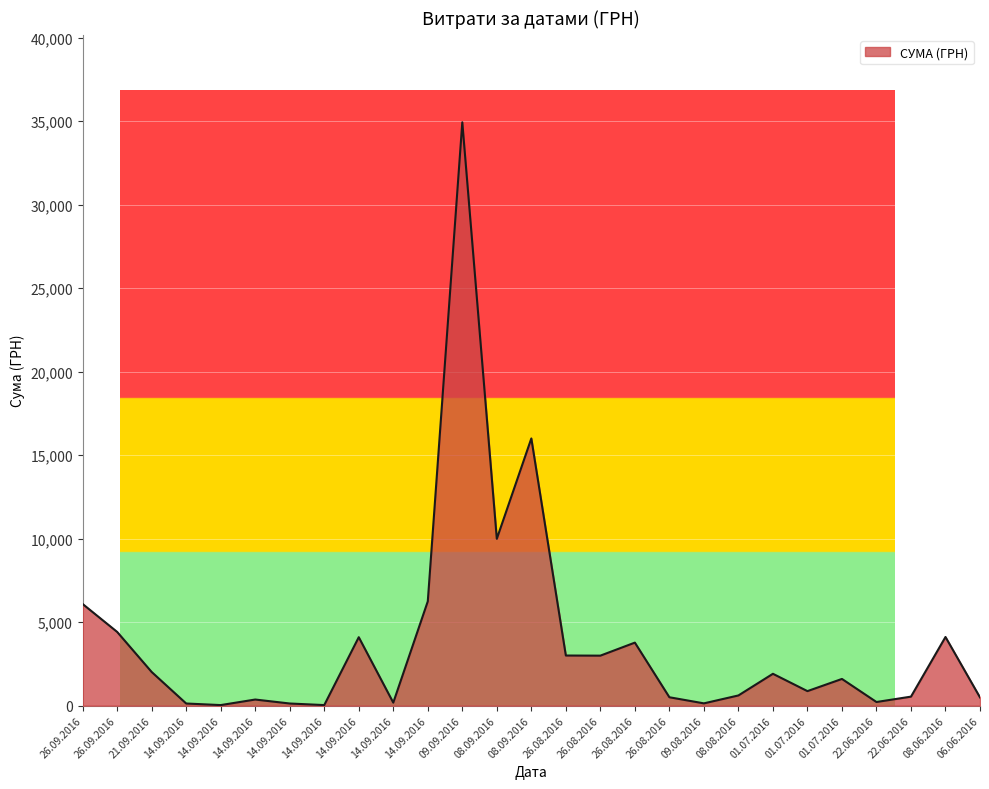

What is the greatest value displayed?

34932.6